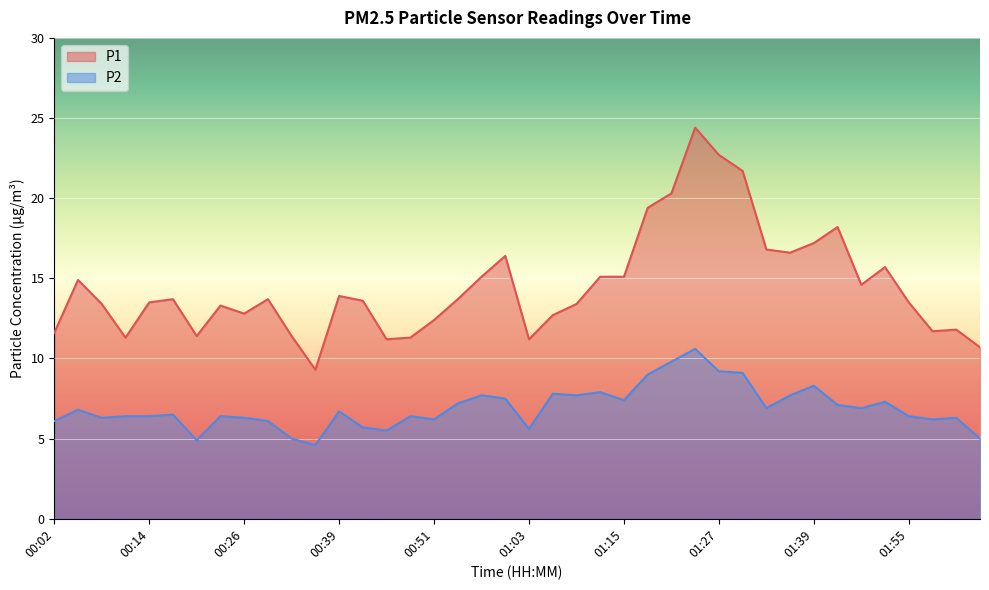

True or false: P1 and P2 intersect in this chart.

False